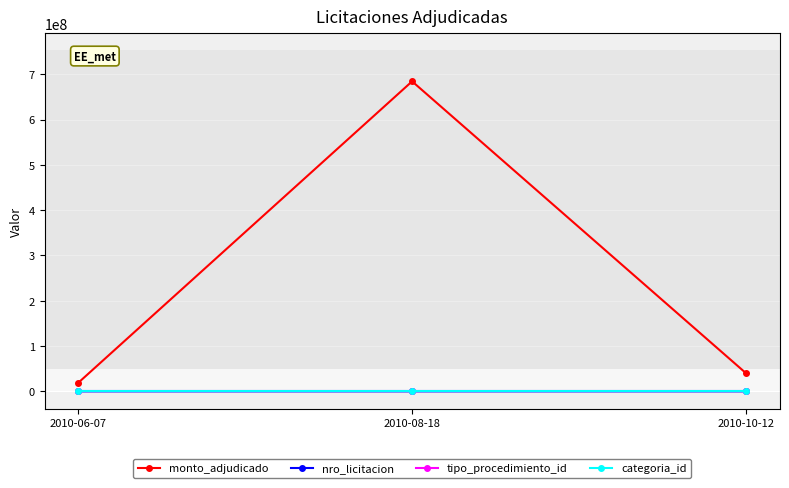

What is the value of the nro_licitacion point at the 3rd from the left?

203152